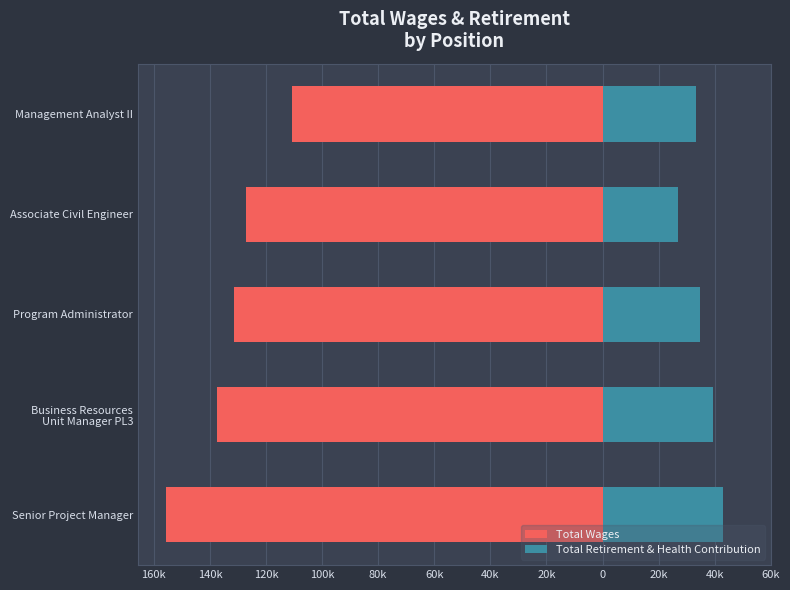

What is the minimum value for Total Wages?

-155775